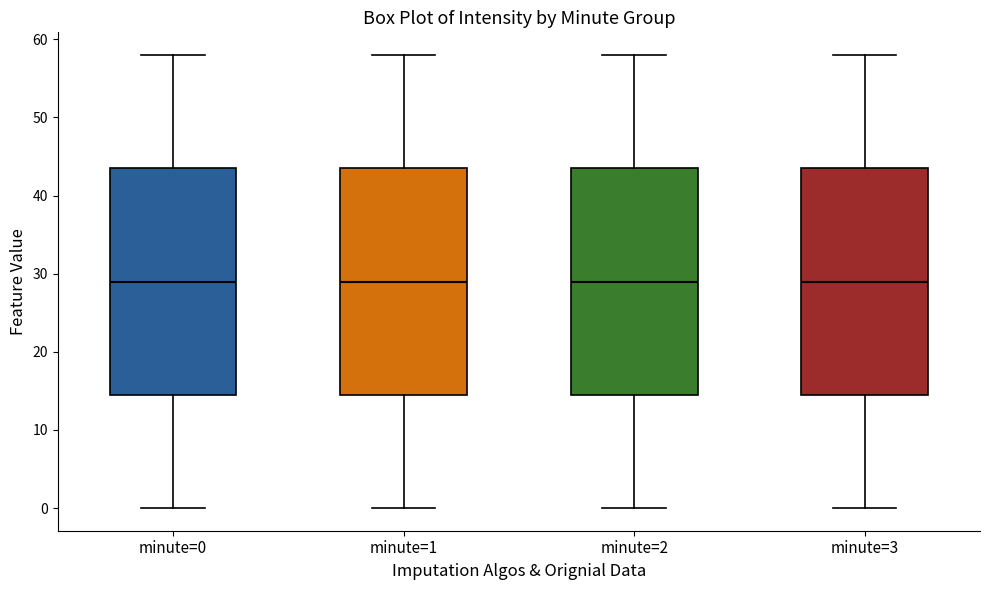

Reading left to right, transcribe this box plot: for each box, give where its median line is, the range the box spans, and where its two whiskers end, as read against the y-axis. The values are not printed on the chart, so give them approximately, as read against the axis.

minute=0: median 29, box 15 to 44, whiskers 0 to 58
minute=1: median 29, box 15 to 44, whiskers 0 to 58
minute=2: median 29, box 15 to 44, whiskers 0 to 58
minute=3: median 29, box 15 to 44, whiskers 0 to 58